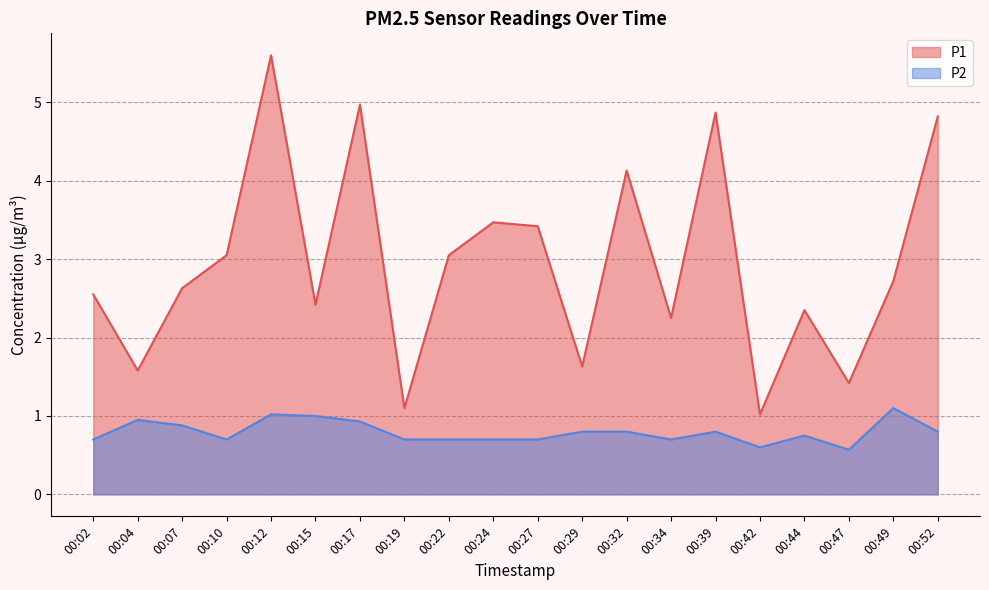

At which label is P2 closest to 0?

00:47